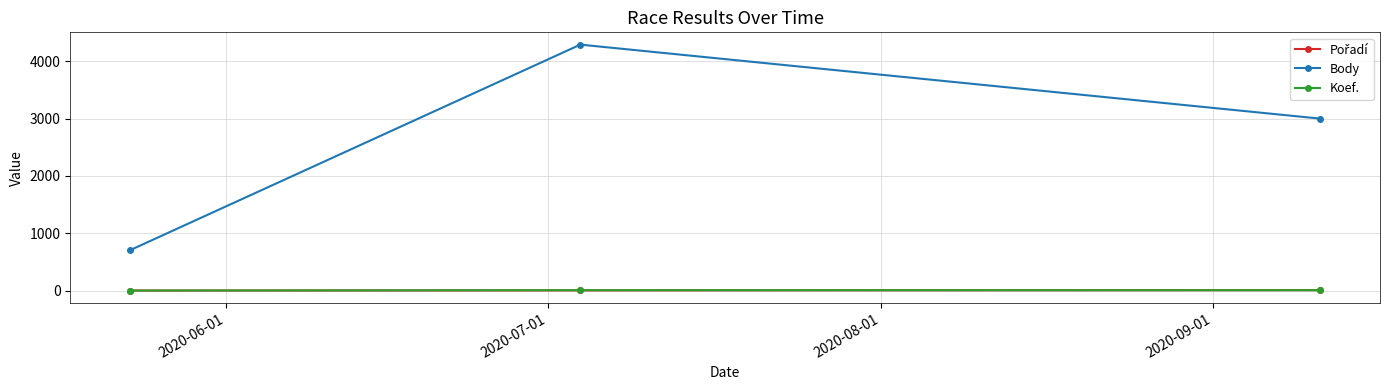

What is the maximum value shown in the chart?

4290